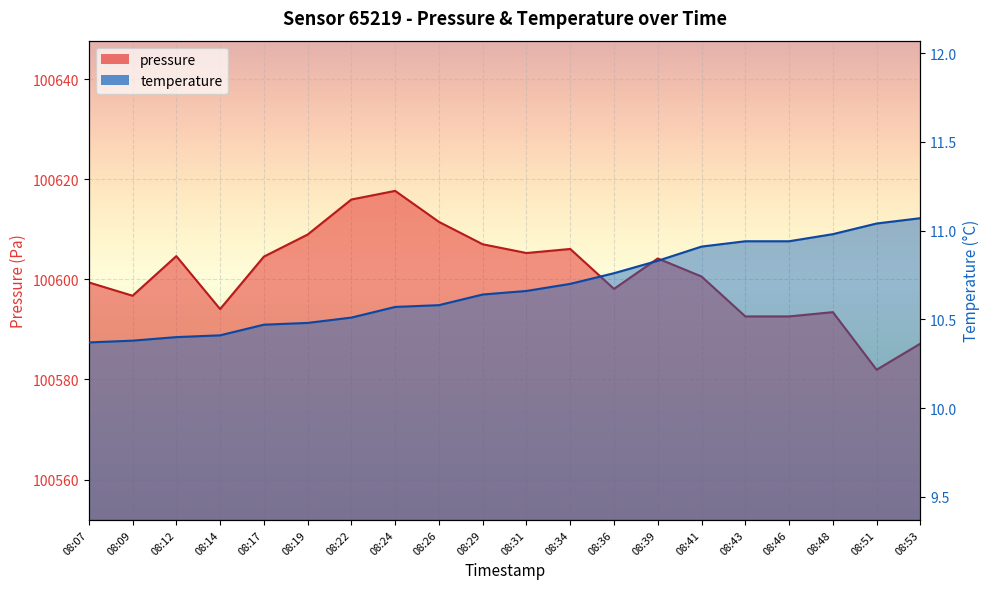

Reading right to left, what are all the values shown in this chart?

pressure: 08:53=100587.2	08:51=100581.9	08:48=100593.4	08:46=100592.6	08:43=100592.6	08:41=100600.6	08:39=100604.2	08:36=100598.1	08:34=100606.1	08:31=100605.2	08:29=100607.0	08:26=100611.5	08:24=100617.7	08:22=100615.9	08:19=100608.9	08:17=100604.5	08:14=100594.1	08:12=100604.6	08:09=100596.7	08:07=100599.4
temperature: 08:53=11.1	08:51=11.0	08:48=11.0	08:46=10.9	08:43=10.9	08:41=10.9	08:39=10.8	08:36=10.8	08:34=10.7	08:31=10.7	08:29=10.6	08:26=10.6	08:24=10.6	08:22=10.5	08:19=10.5	08:17=10.5	08:14=10.4	08:12=10.4	08:09=10.4	08:07=10.4